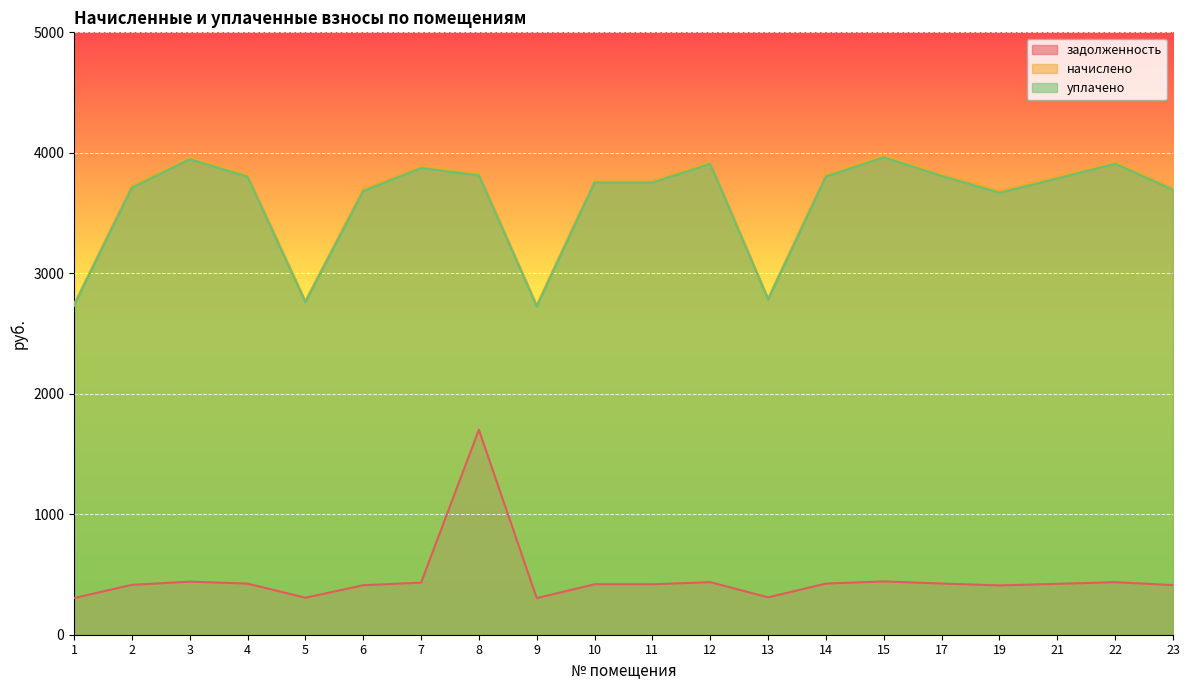

True or false: уплачено and задолженность intersect in this chart.

False